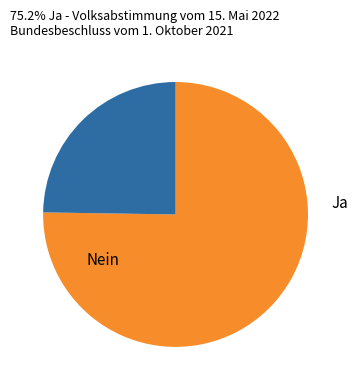

To the nearest percent, what is the difference between the largest and smallest slice percentages?

50%